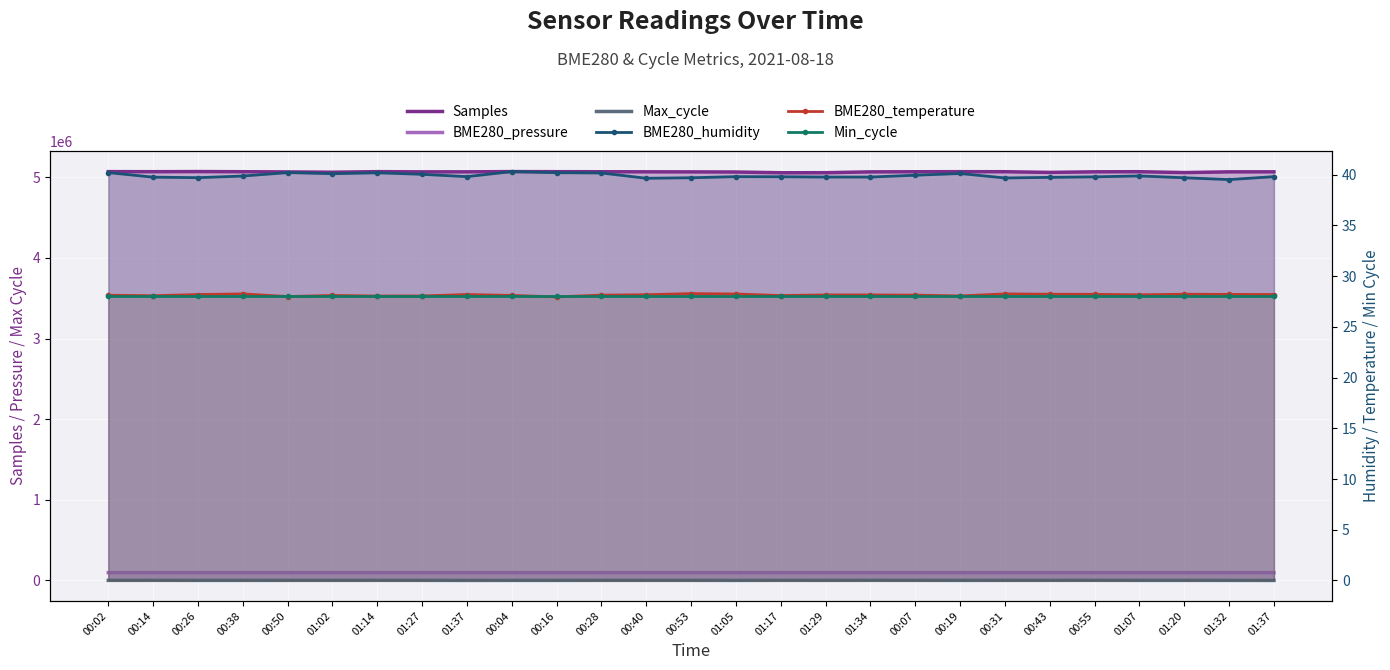

True or false: BME280_temperature and Min_cycle intersect in this chart.

True